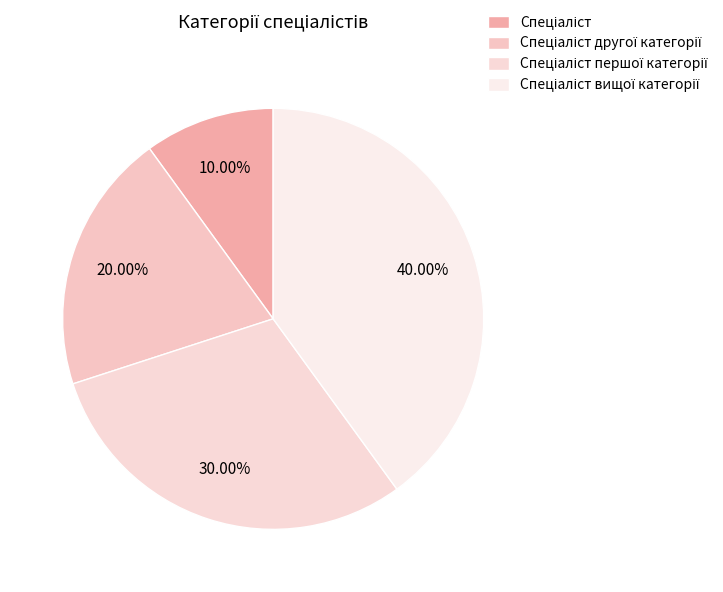

How many slices are in this pie chart?

4